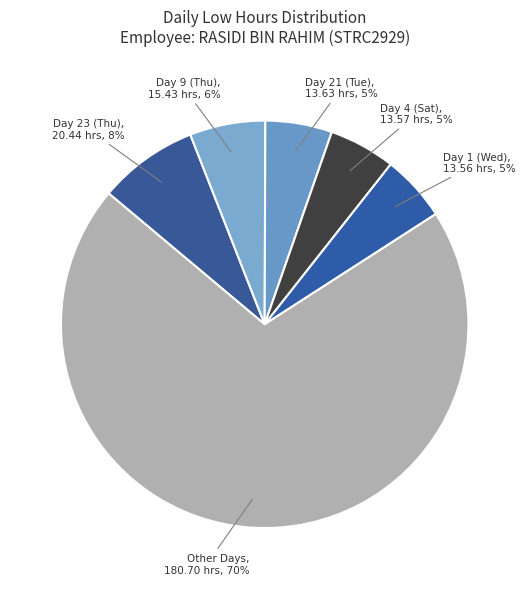

Is it true that Day 9 (Thu) is 6% of the pie?

True